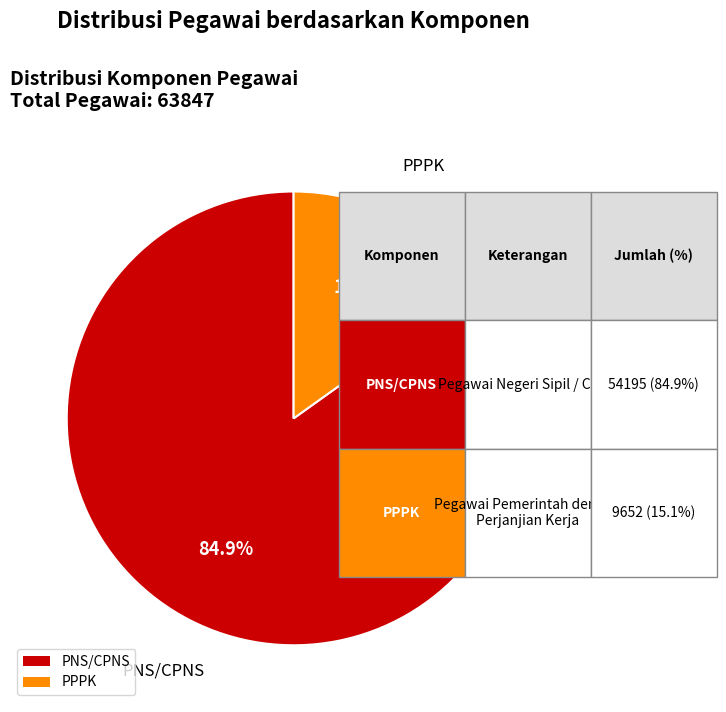

To the nearest percent, what portion does PPPK represent?

15%